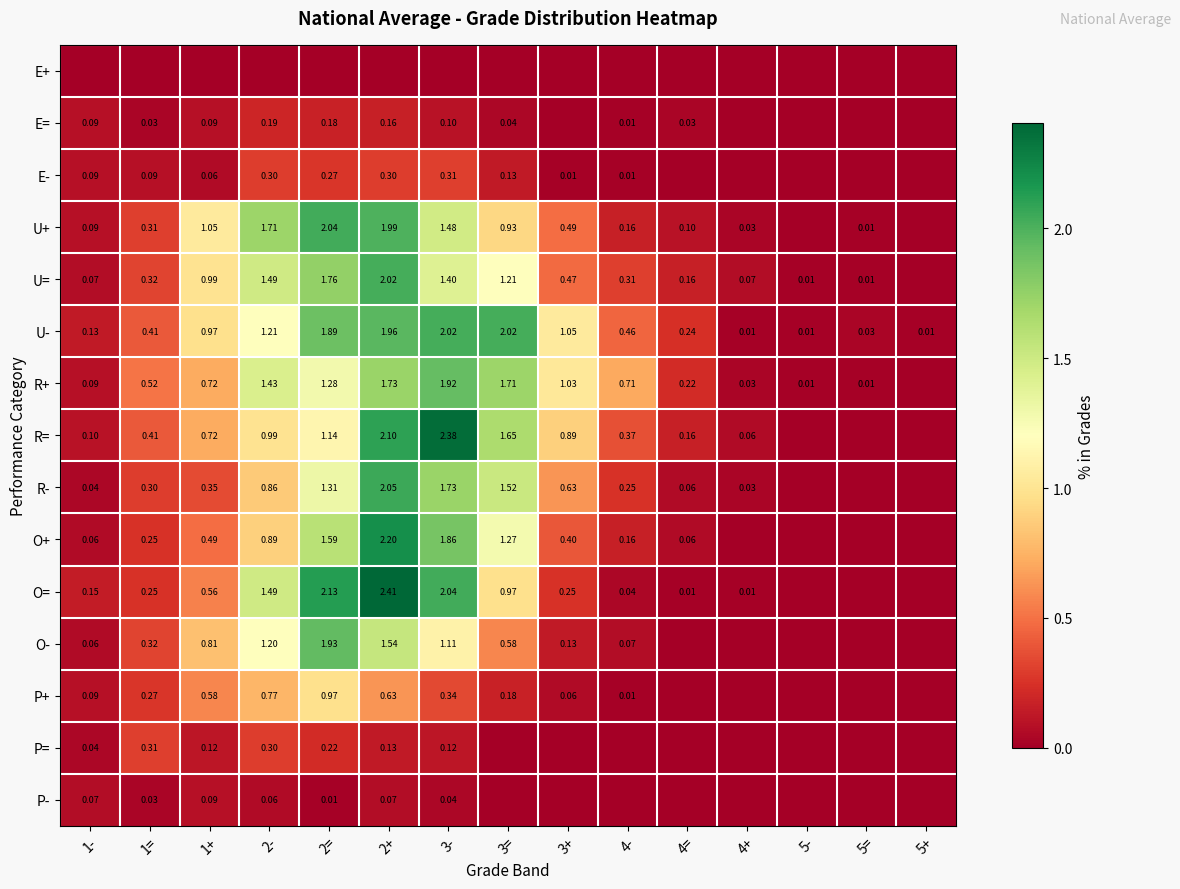

Is the value of O- at 4- greater than the value of R= at 2=?

No